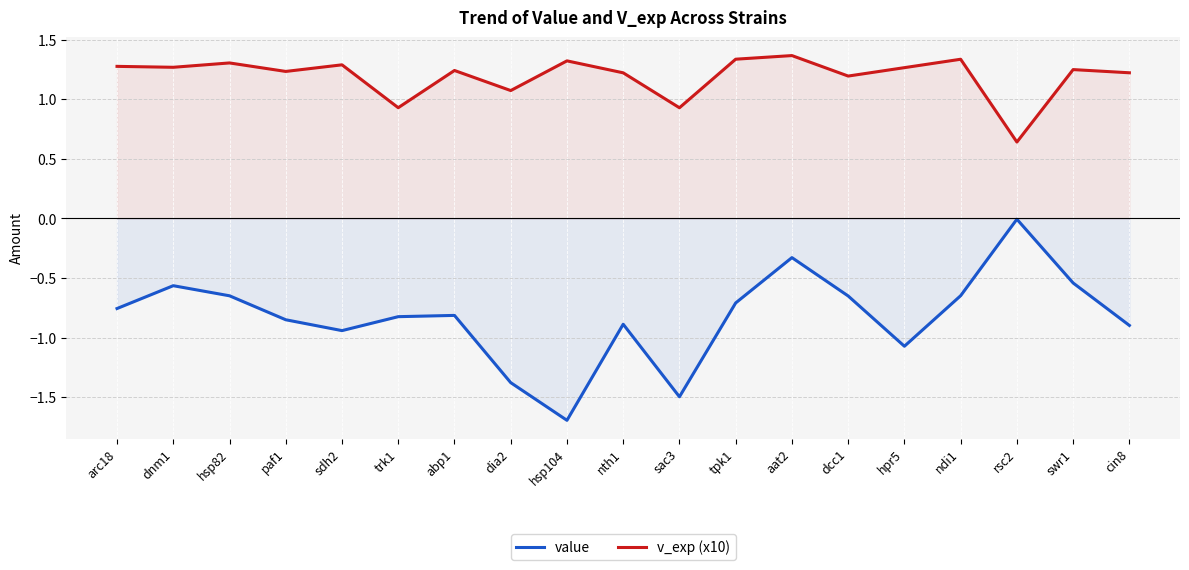

What is the approximate value of v_exp (x10) at dnm1?

1.3